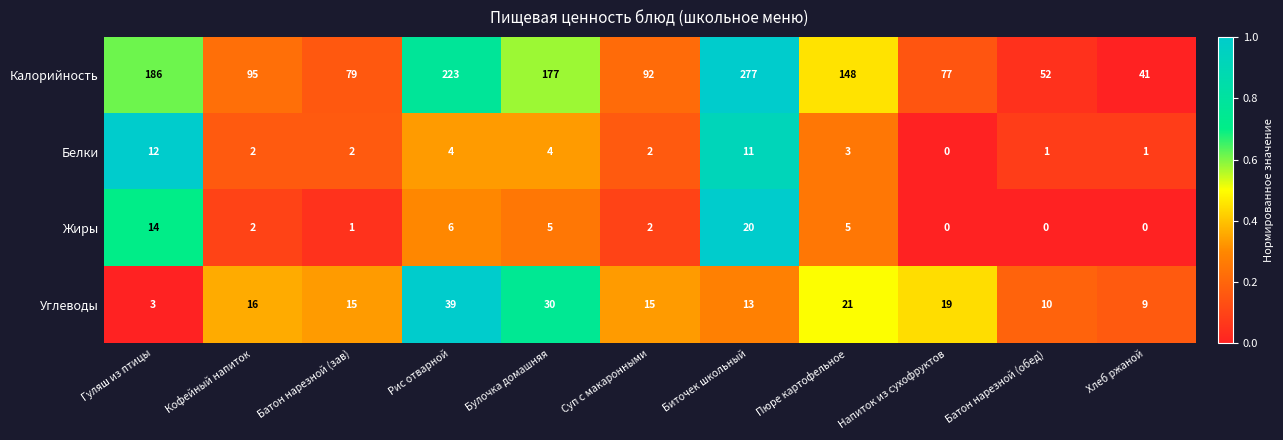

What is the difference between the Белки values at Биточек школьный and Суп с макаронными?

9